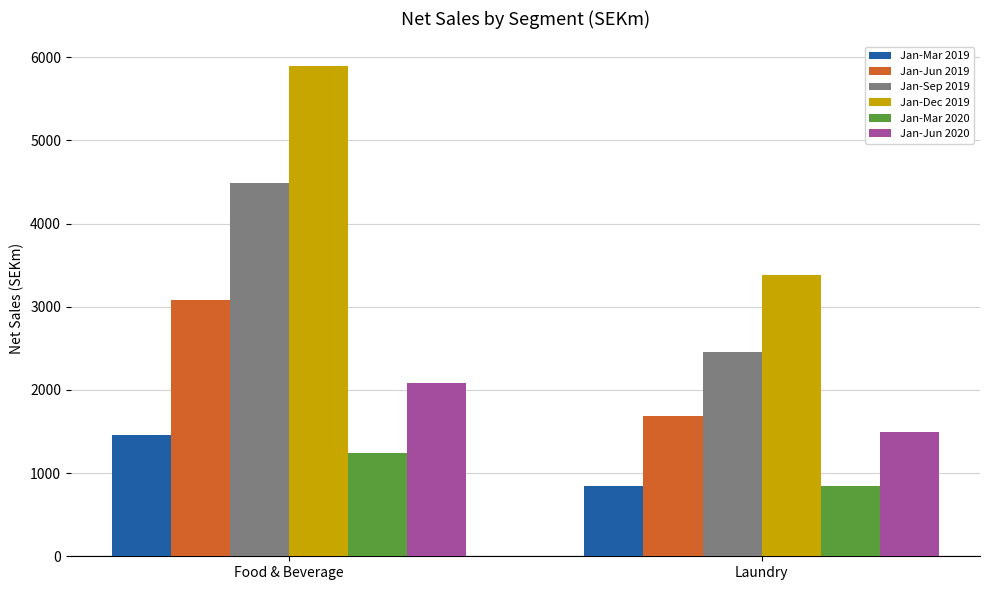

Reading left to right, what are all the values shown in this chart?

Jan-Mar 2019: 1455.8	846.2
Jan-Jun 2019: 3074.7	1682.2
Jan-Sep 2019: 4490.0	2456.5
Jan-Dec 2019: 5894.8	3386.2
Jan-Mar 2020: 1242.7	848.1
Jan-Jun 2020: 2081.1	1498.8